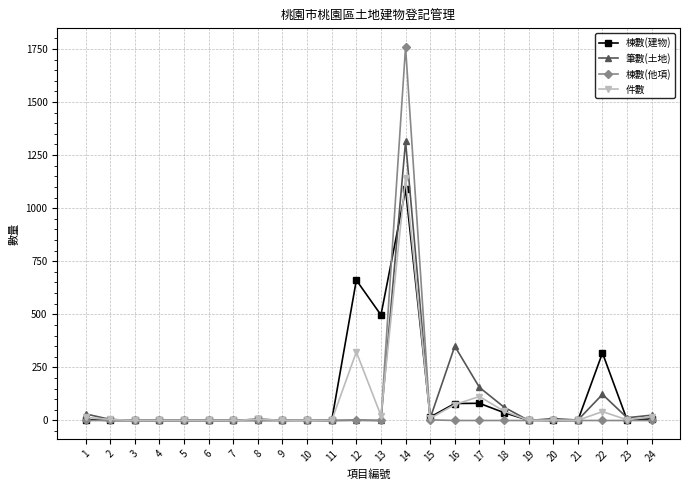

The 件數 series shows 44 at 18. True or false?

True